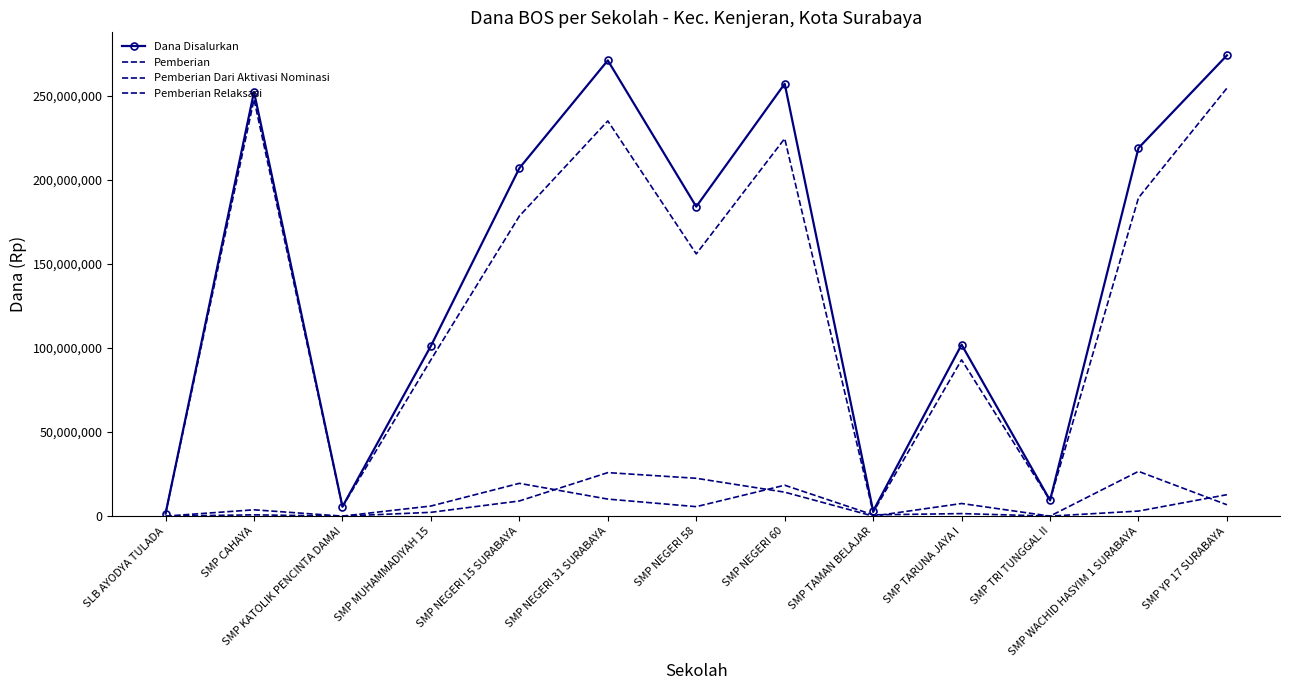

At which category does Pemberian Dari Aktivasi Nominasi reach its first local peak?

SMP CAHAYA